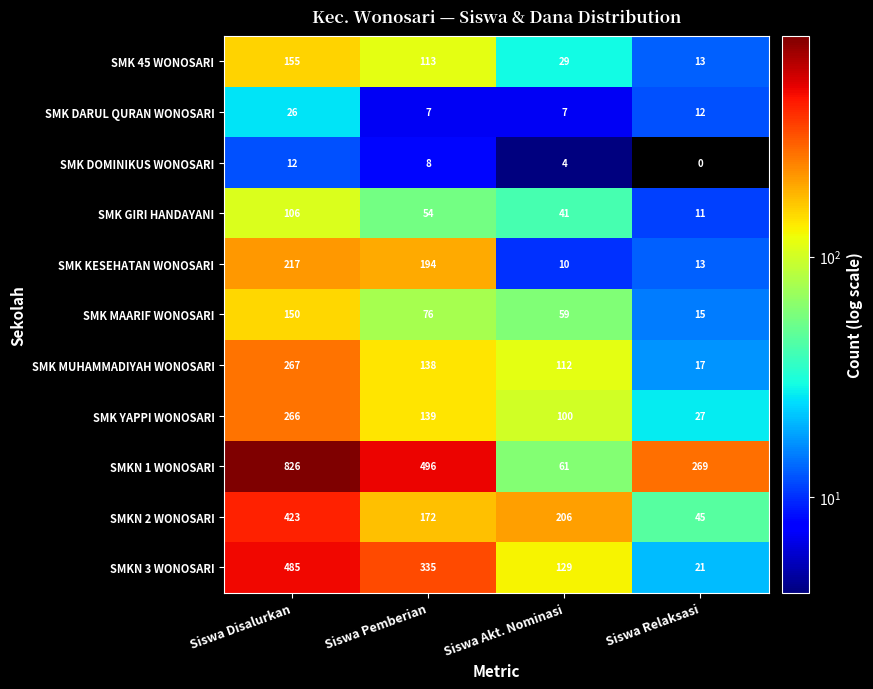

True or false: SMK YAPPI WONOSARI has a value of 100 at Siswa Akt. Nominasi.

True